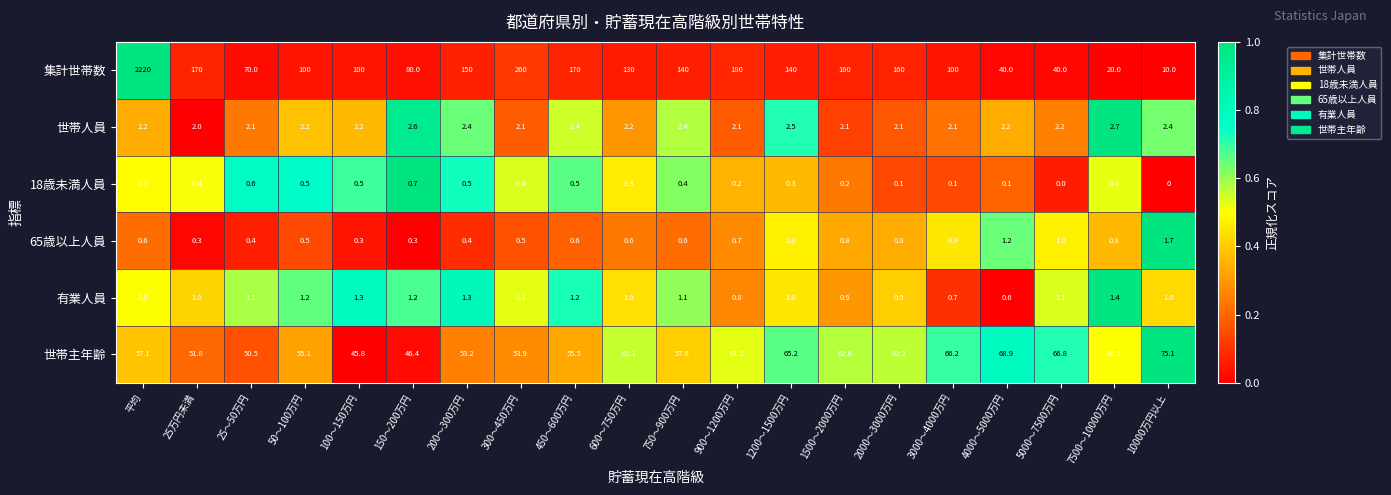

Which series changed the most between 100～150万円 and 4000～5000万円?

集計世帯数